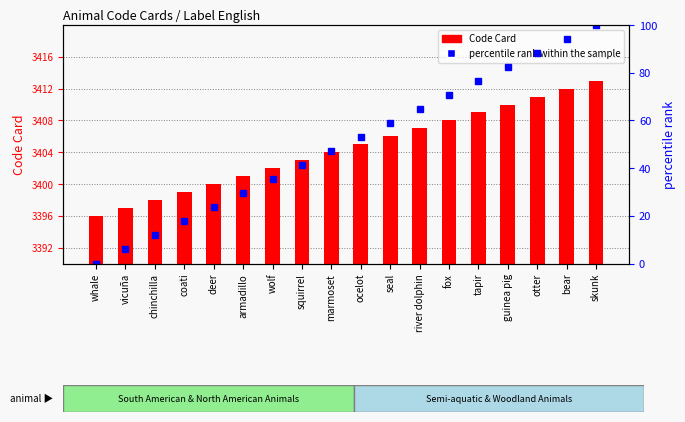

List the series in order of their peak value, highest first.

Code Card, percentile rank within the sample